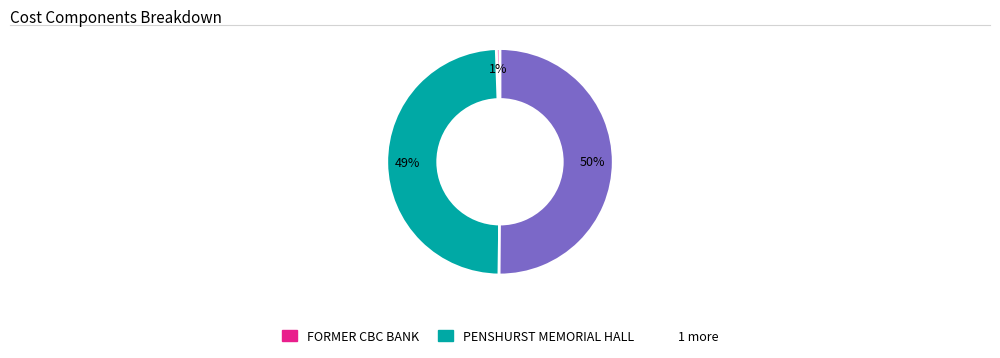

To the nearest percent, what is the average slice percentage?

33%